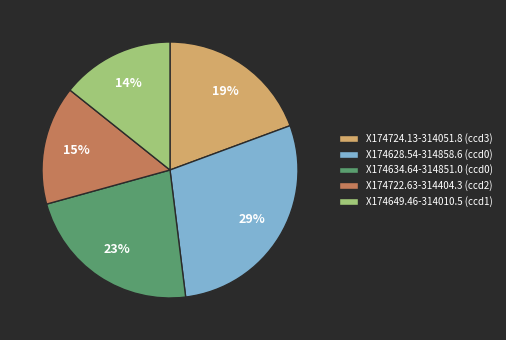

What percentage is the X174722.63-314404.3 (ccd2) slice, to the nearest percent?

15%